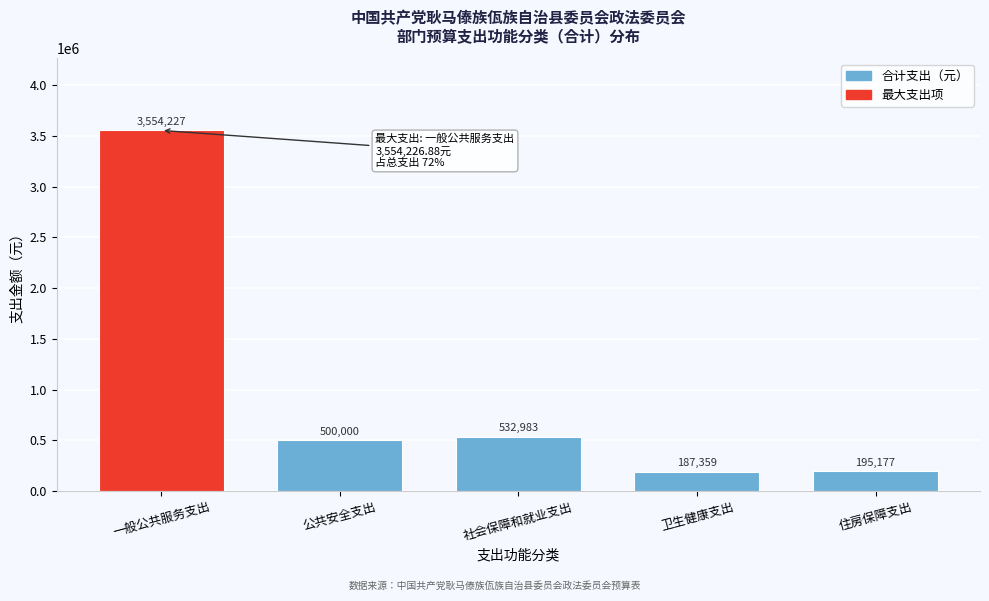

What is the minimum value shown in the chart?

187358.6